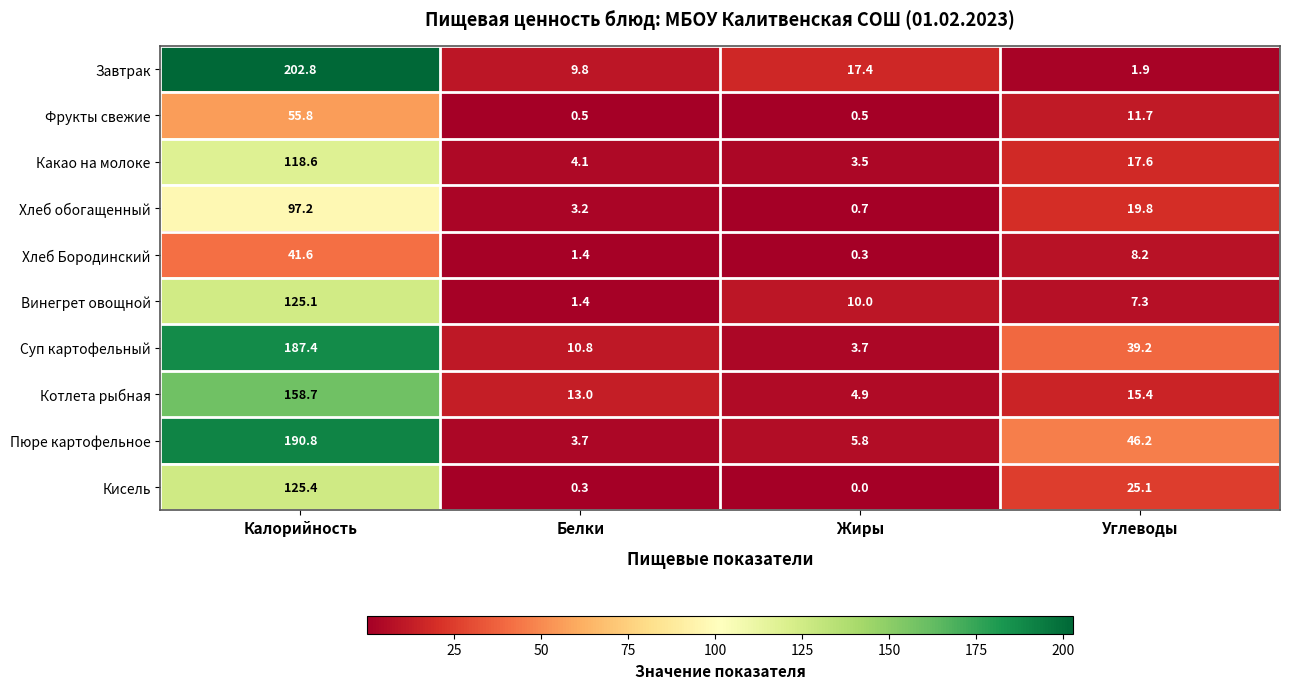

Rank the series by their maximum value, from highest to lowest.

Завтрак, Пюре картофельное, Суп картофельный, Котлета рыбная, Кисель, Винегрет овощной, Какао на молоке, Хлеб обогащенный, Фрукты свежие, Хлеб Бородинский